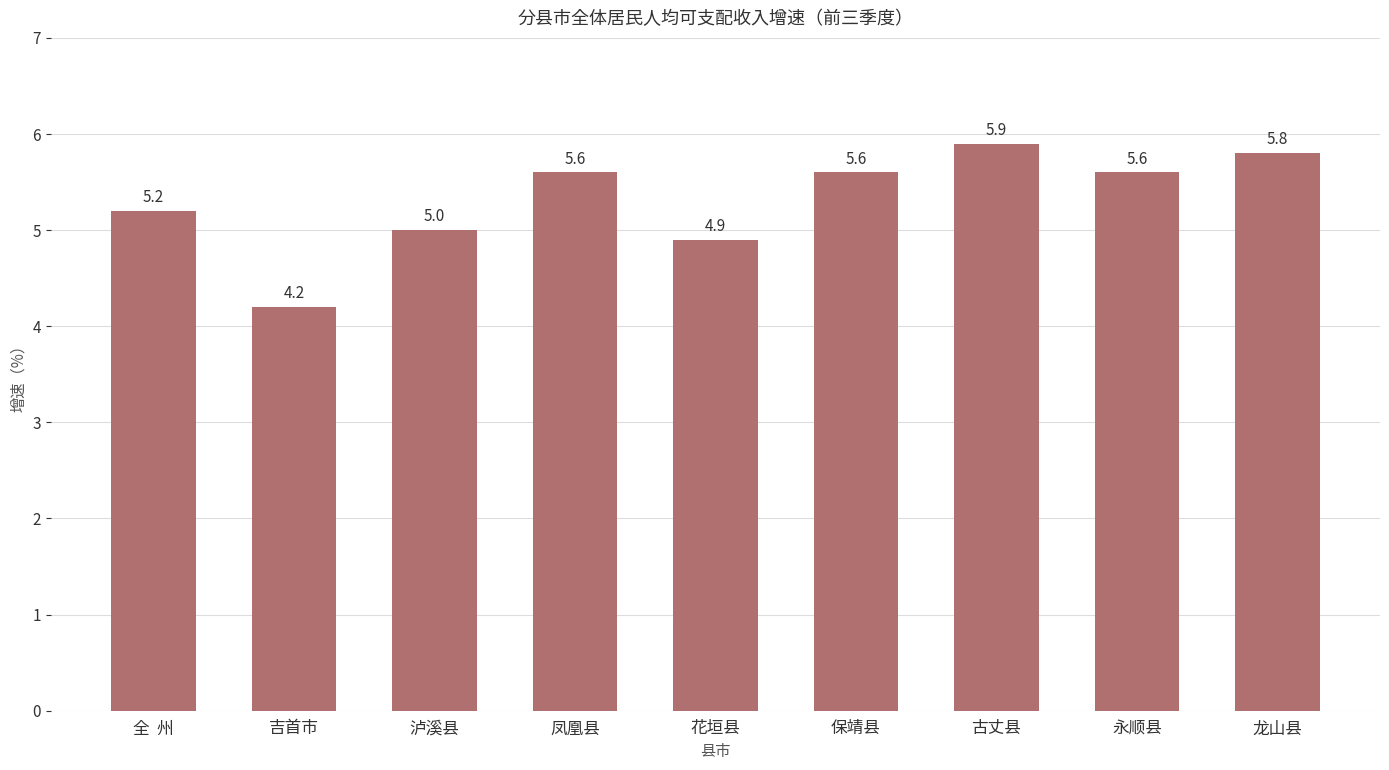

What is the change in value from 凤凰县 to 古丈县?

+0.3